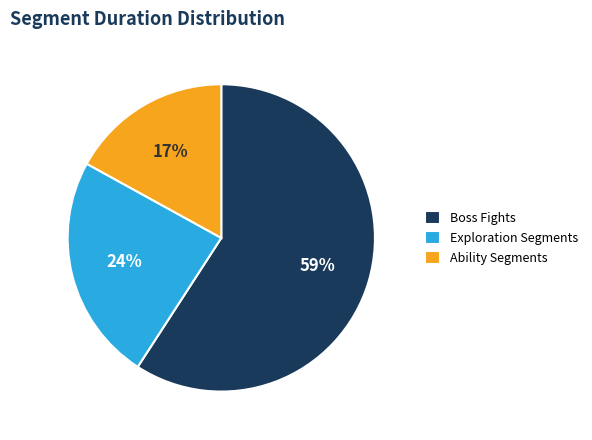

Which slice is the largest?

Boss Fights